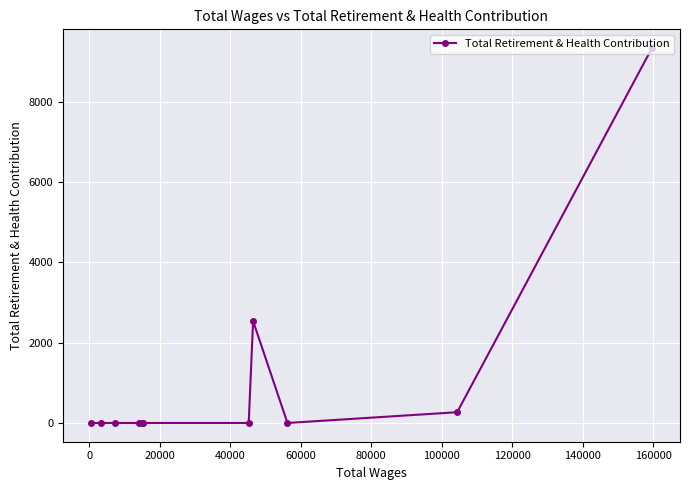

What is the difference between the maximum and second lowest values?

9335